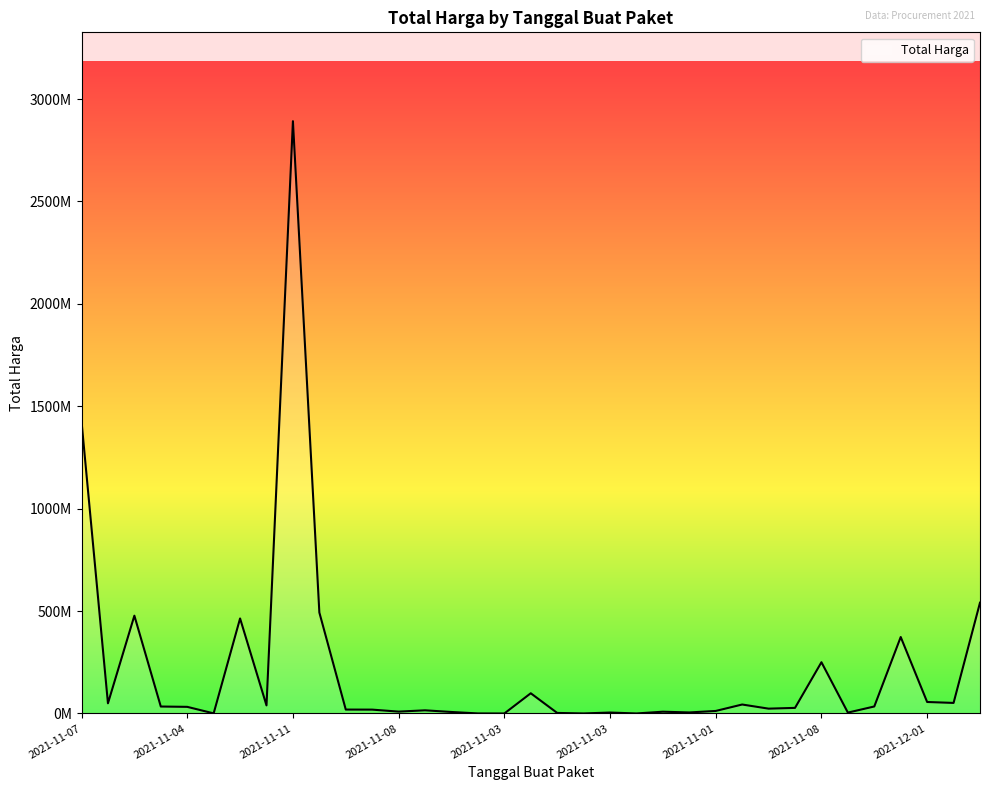

Where does the data first go above 27412000?

2021-11-07